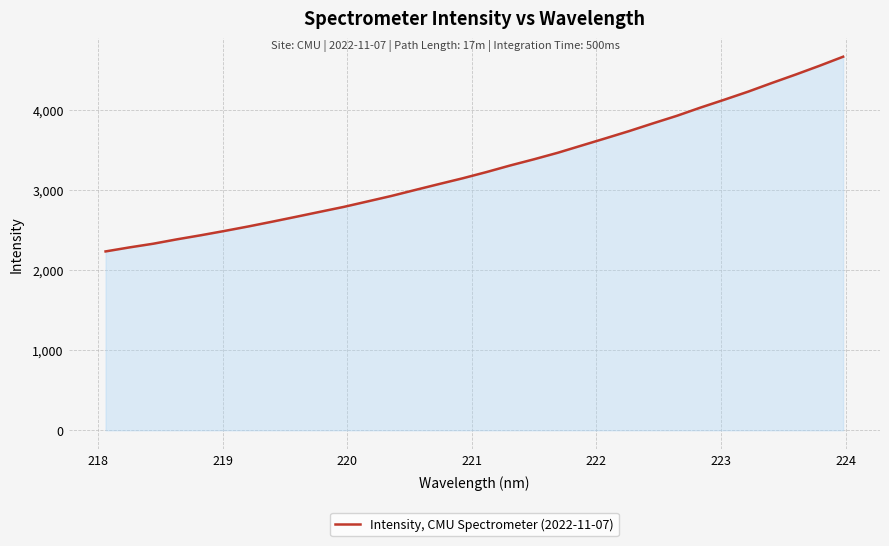

What is the difference between the maximum and minimum values?

2428.8